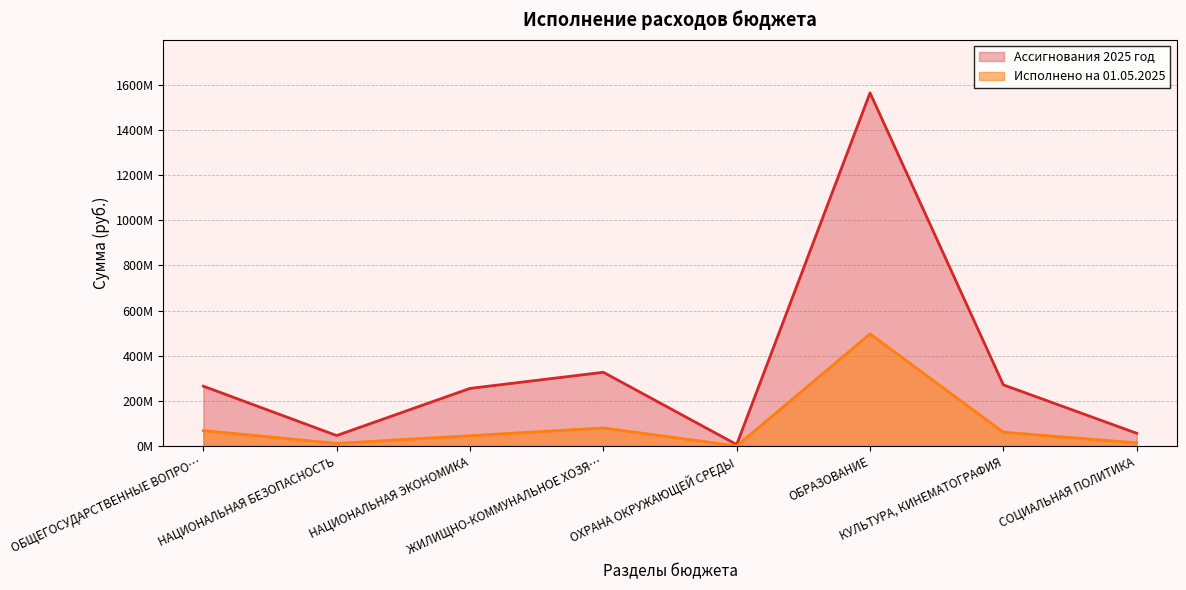

At ОБРАЗОВАНИЕ, list the series in order from smallest to largest.

Исполнено на 01.05.2025, Ассигнования 2025 год